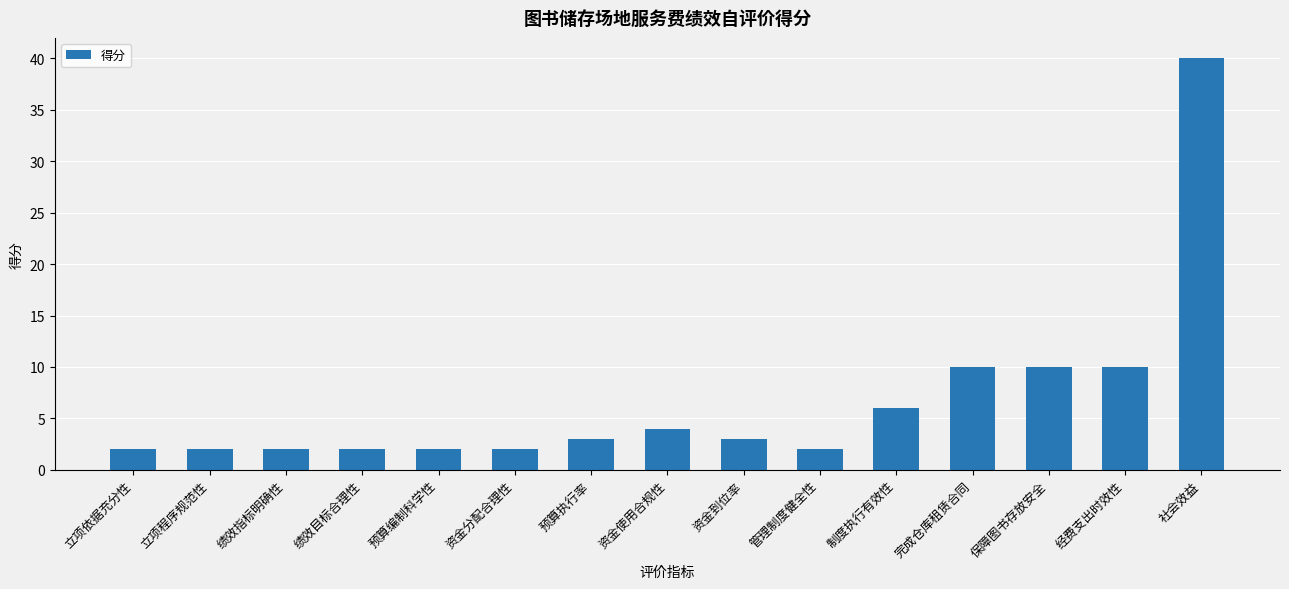

Reading right to left, what are all the values shown in this chart?

社会效益=40	经费支出时效性=10	保障图书存放安全=10	完成仓库租赁合同=10	制度执行有效性=6	管理制度健全性=2	资金到位率=3	资金使用合规性=4	预算执行率=3	资金分配合理性=2	预算编制科学性=2	绩效目标合理性=2	绩效指标明确性=2	立项程序规范性=2	立项依据充分性=2